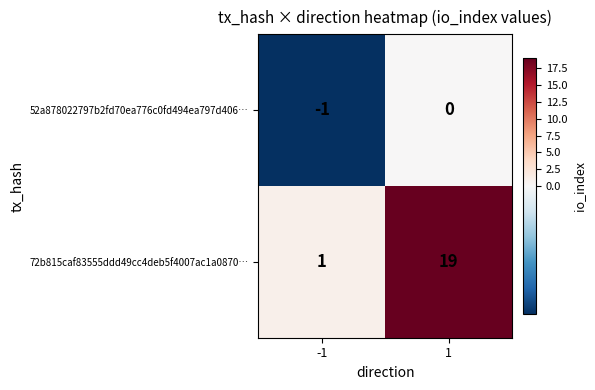

What is the difference between the 72b815caf83555ddd49cc4deb5f4007ac1a0870… values at -1 and 1?

18